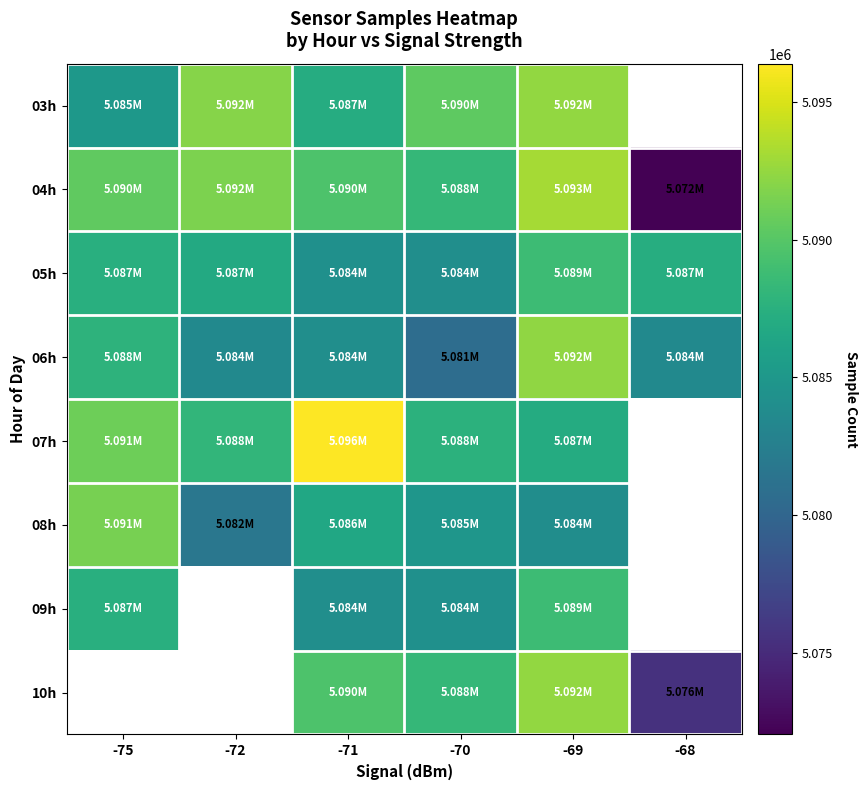

What value does the 09h series have at -75?

5087385.0